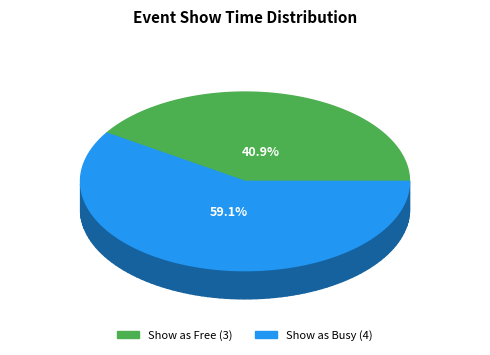

The 3 slice represents 16% of the pie. True or false?

False